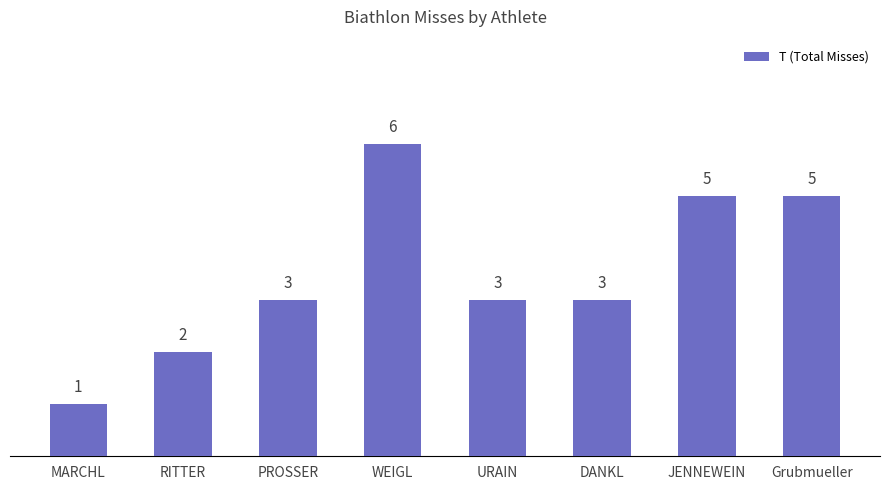

Reading right to left, extract all data points from this chart.

5	5	3	3	6	3	2	1